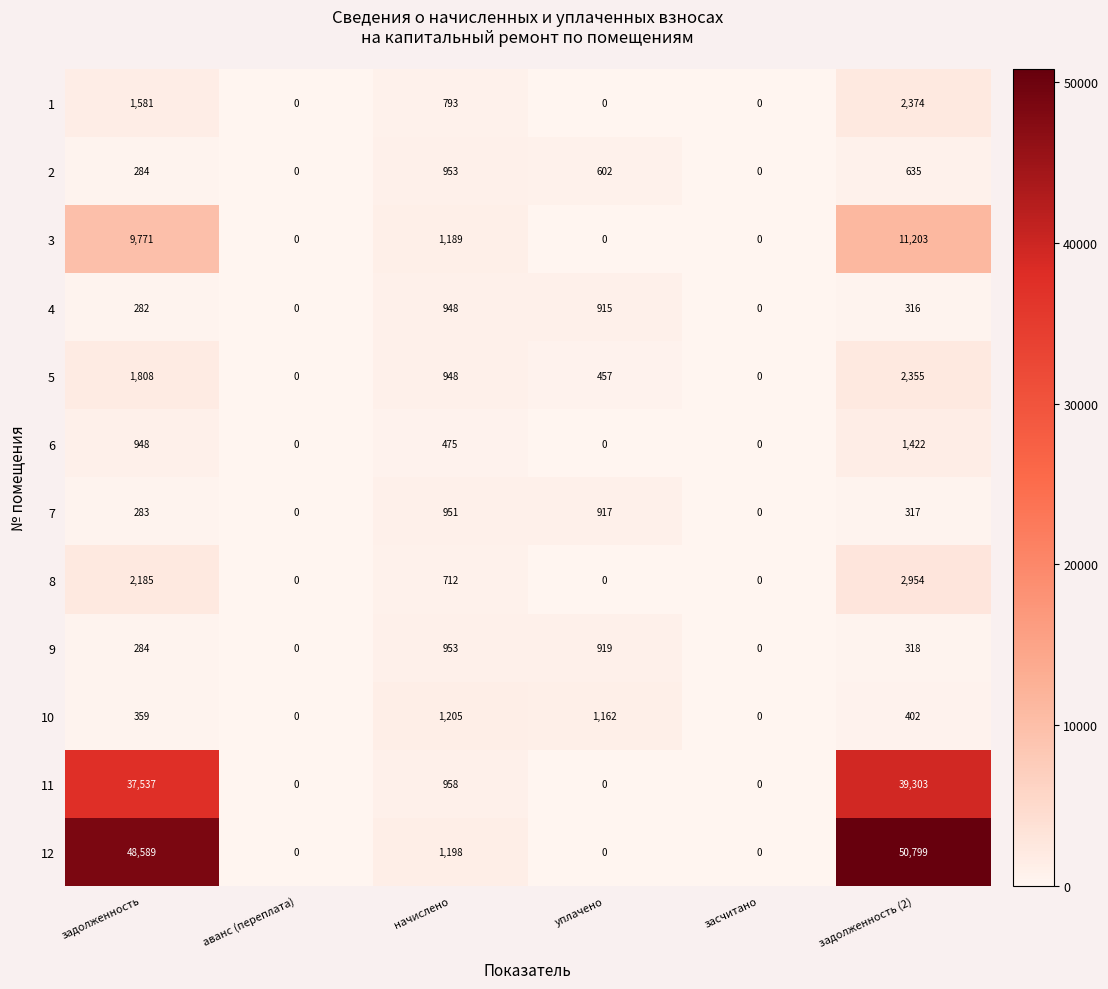

What is the greatest value displayed?

50799